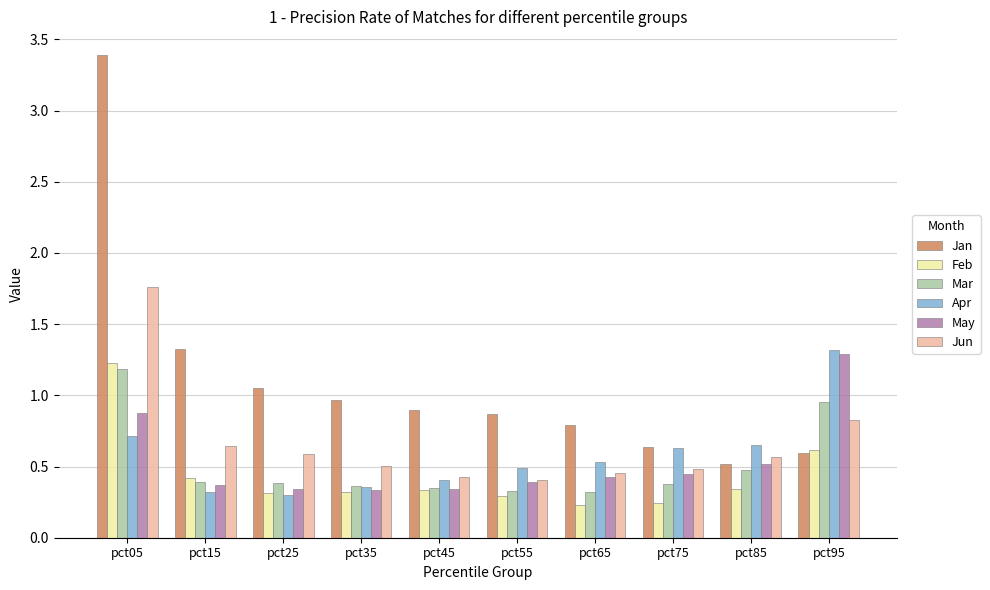

How many bars are there in total?

60